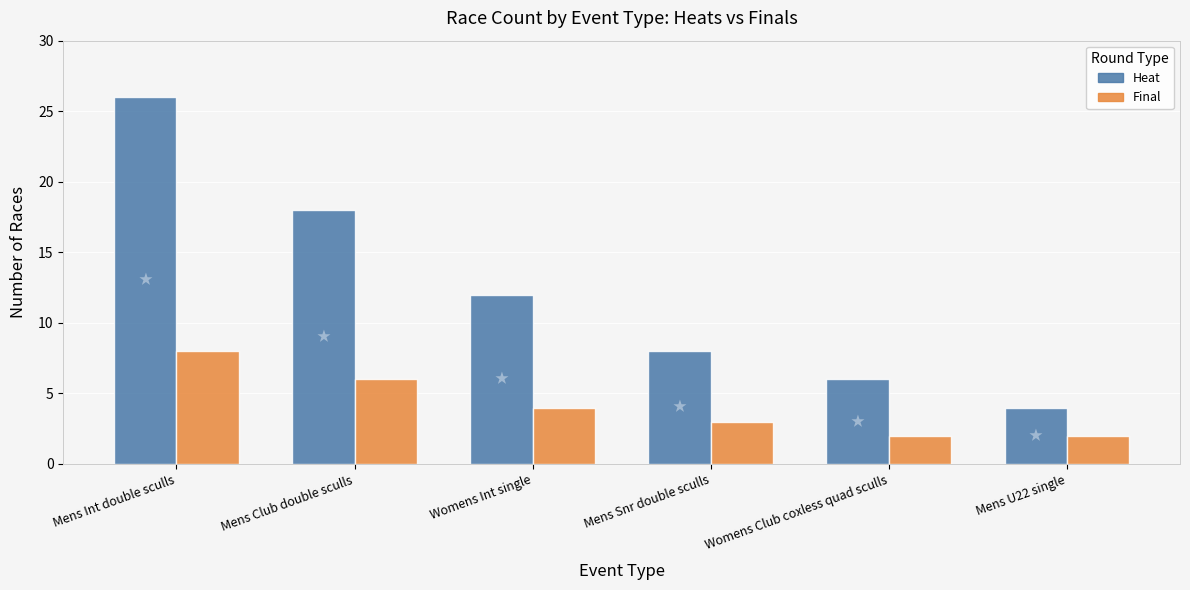

The Final series shows 1 at Womens Club coxless quad sculls. True or false?

False